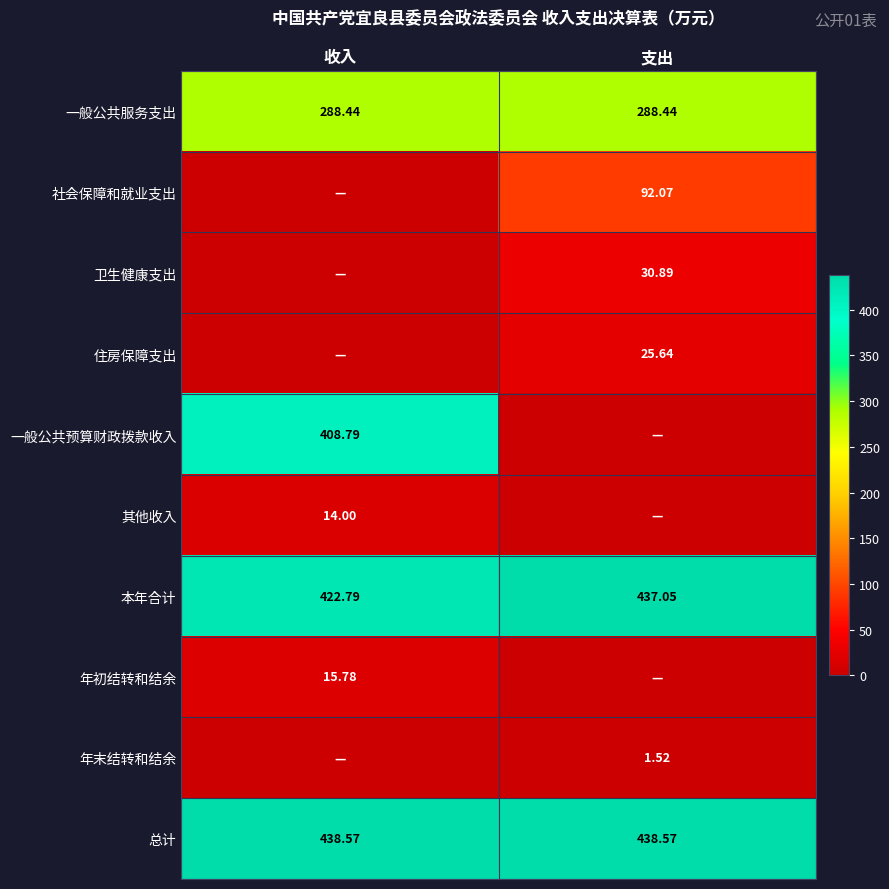

Is the value of 卫生健康支出 at 支出 greater than the value of 社会保障和就业支出 at 支出?

No